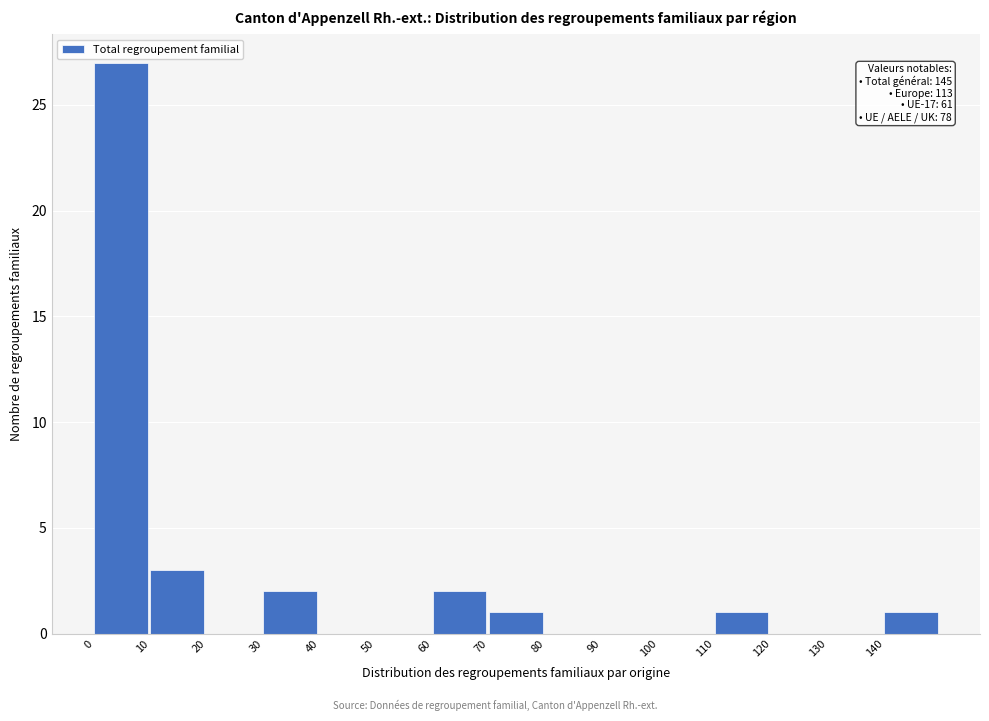

Which range on the x-axis has the tallest bar?

0 to 10